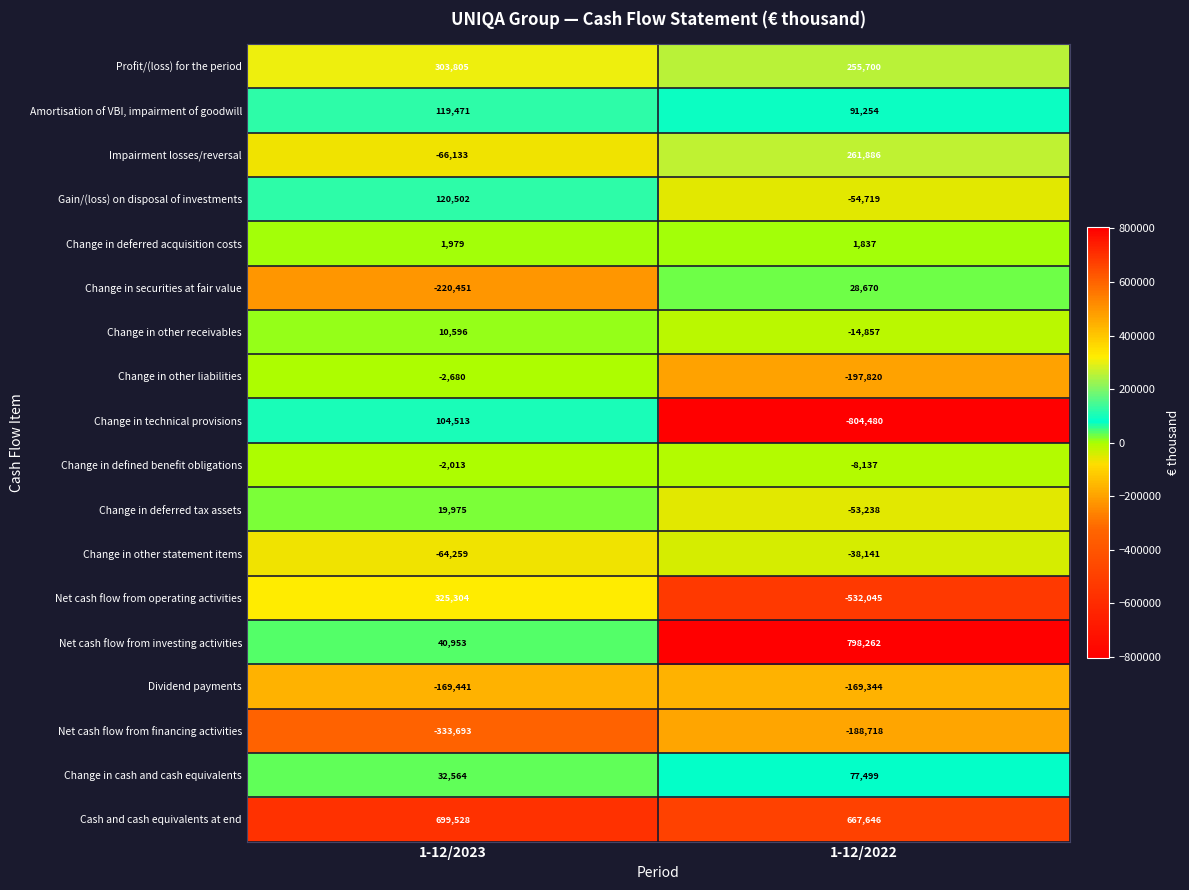

How many distinct data groups are displayed?

18